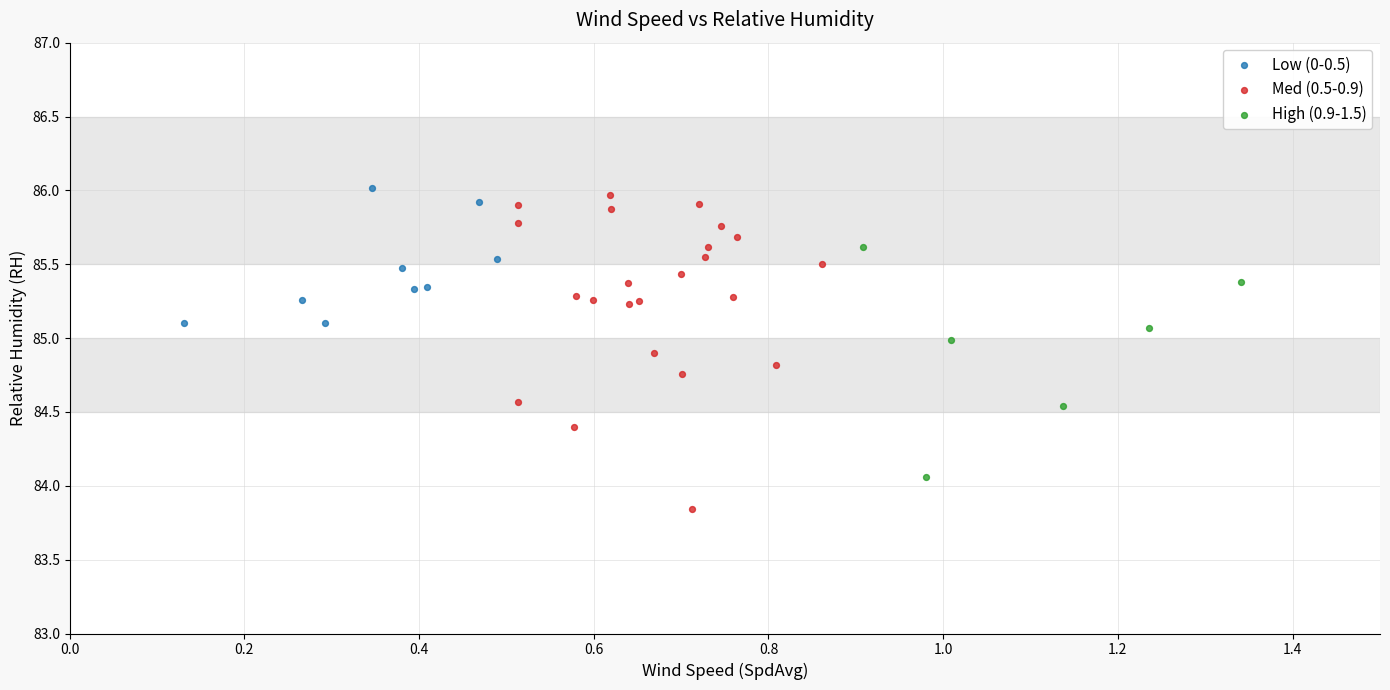

Which series has the largest Y range (max minus min)?

Med (0.5-0.9)